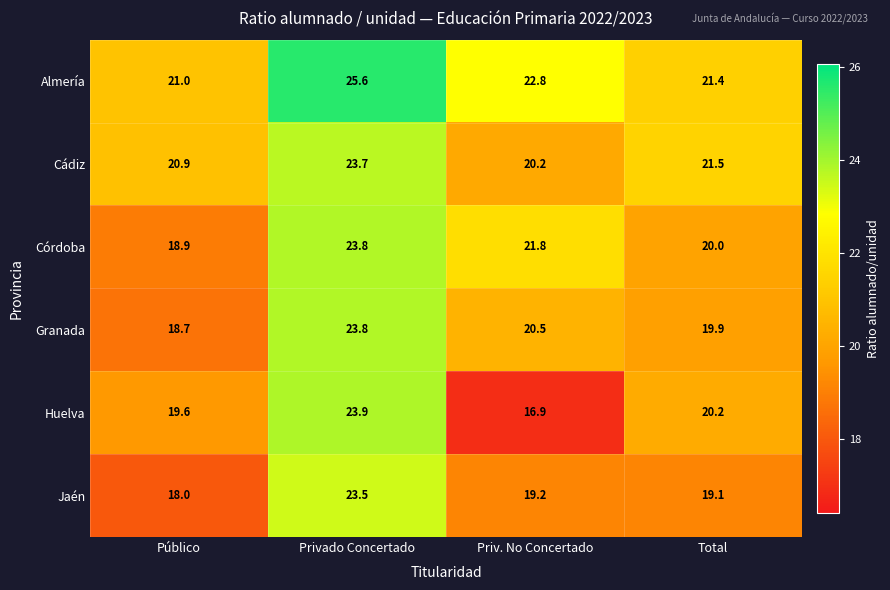

What is the difference between the highest and lowest values at Privado Concertado?

2.1